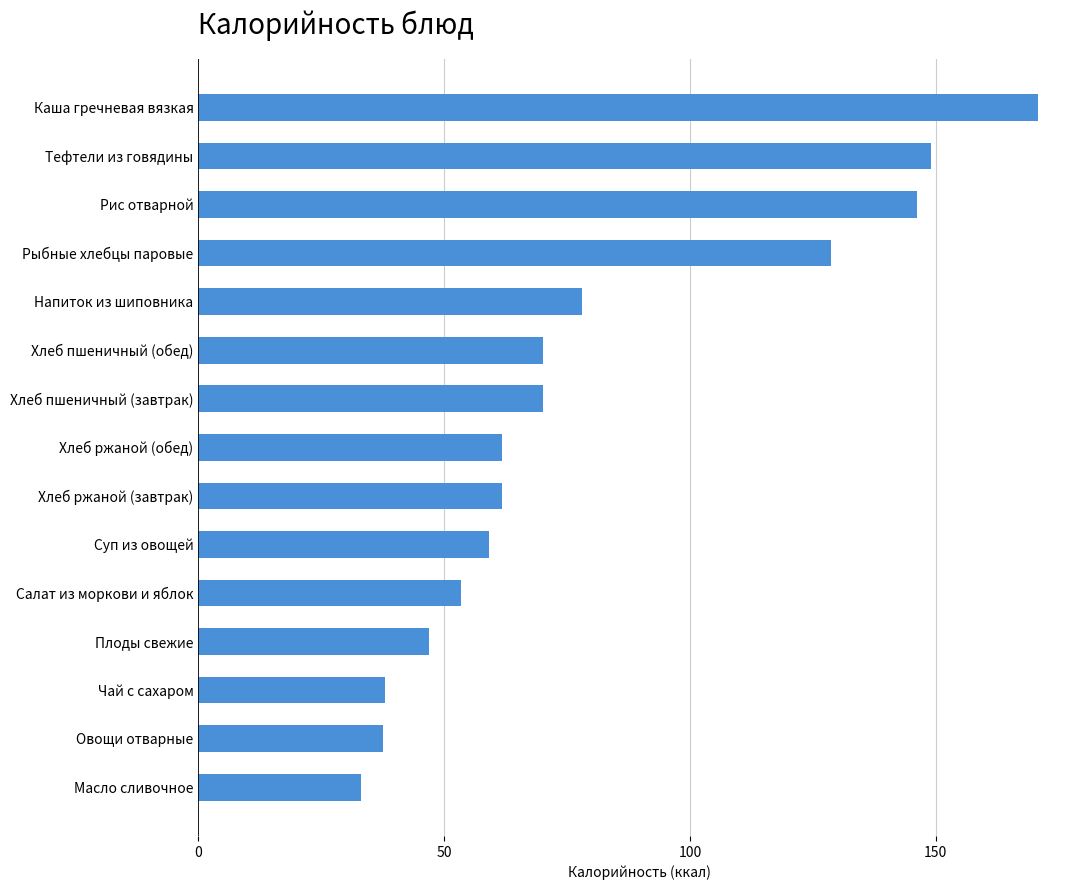

True or false: the data shows 117.7 at Напиток из шиповника.

False